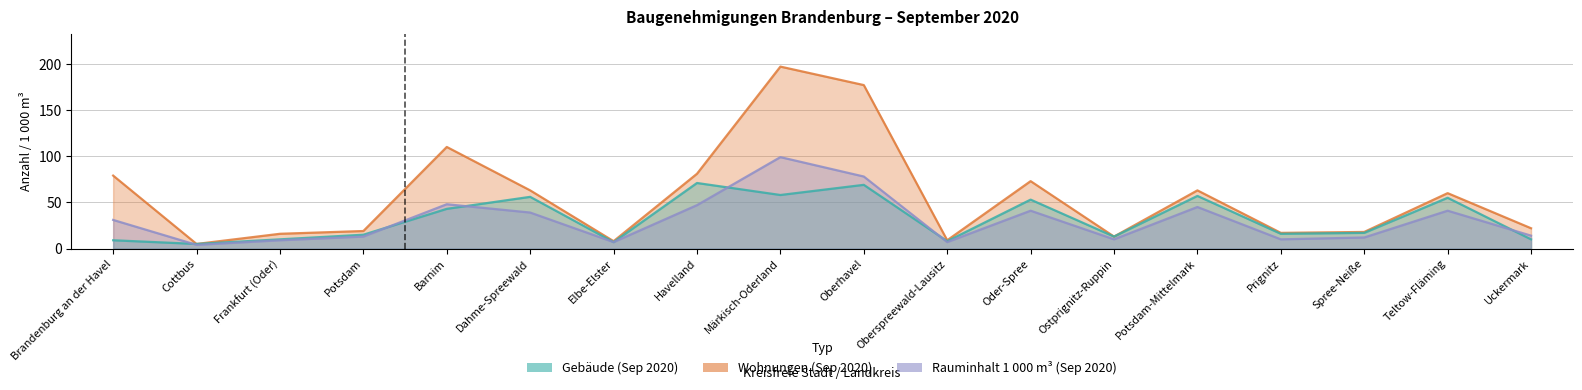

At which label does Rauminhalt 1 000 m³ (Sep 2020) first exceed 31?

Barnim